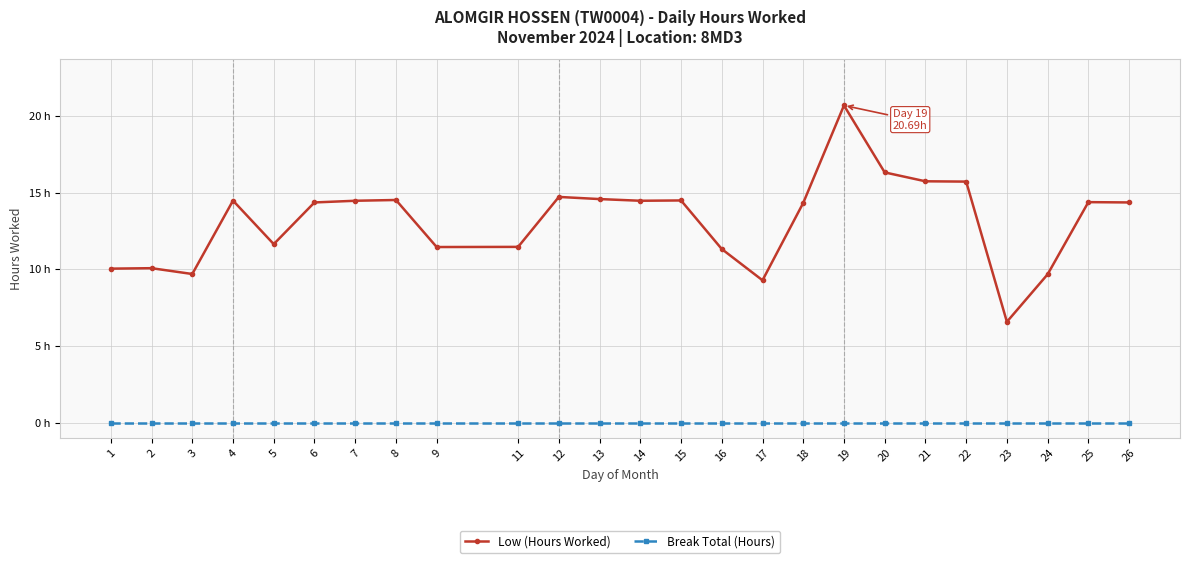

True or false: Break Total (Hours) and Low (Hours Worked) cross at least once.

False